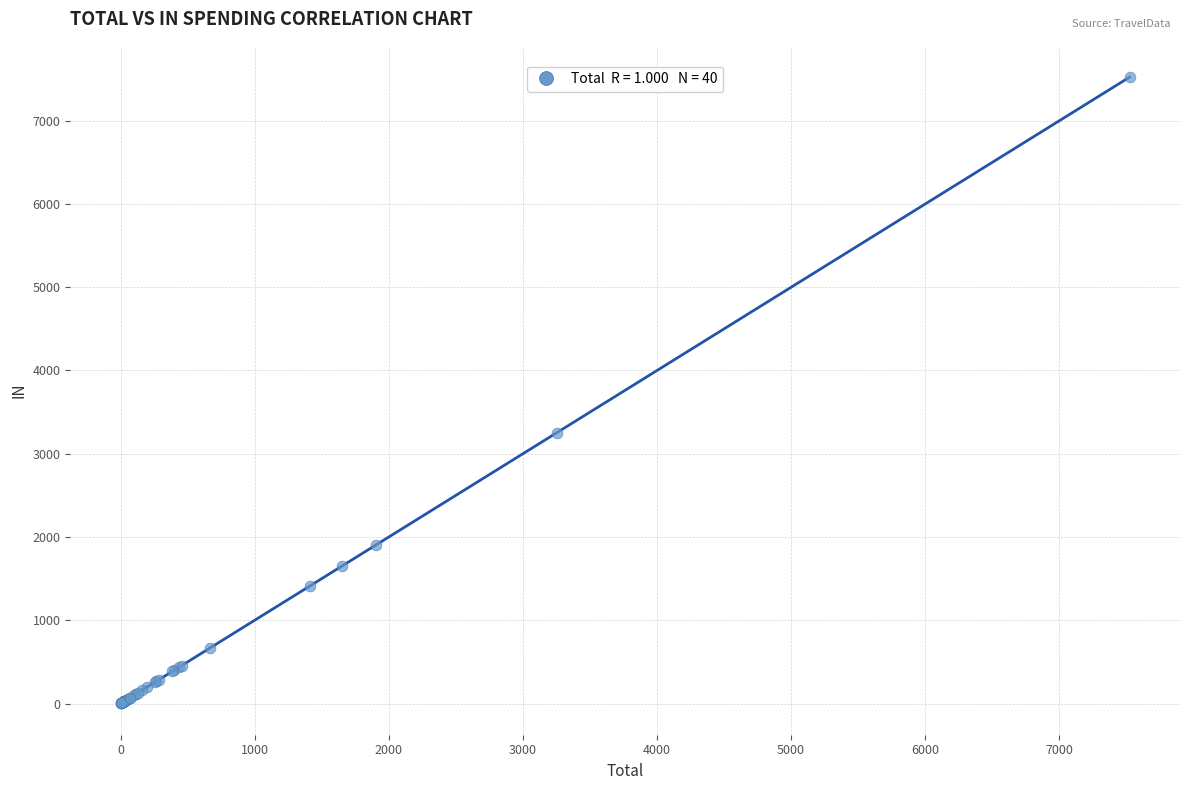

What Y value in the scatter plot is closest to 3762?

3251.9